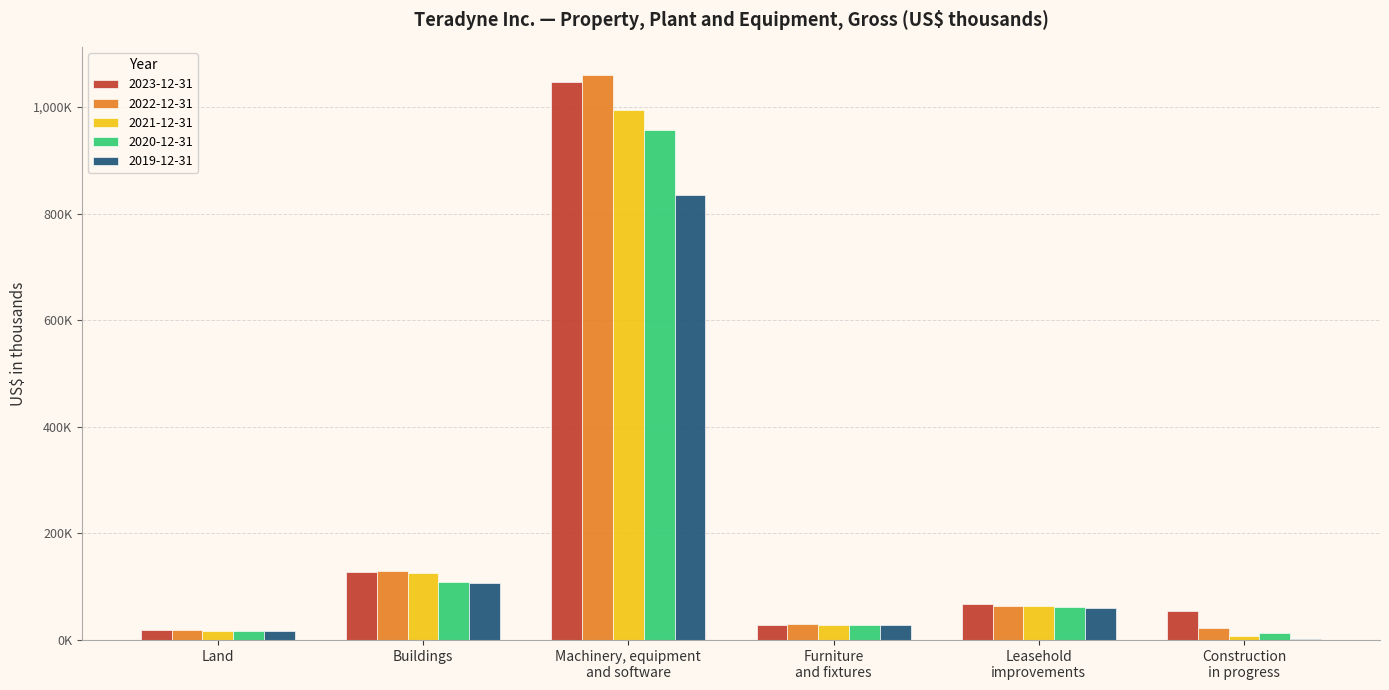

Are the bars horizontal?

No